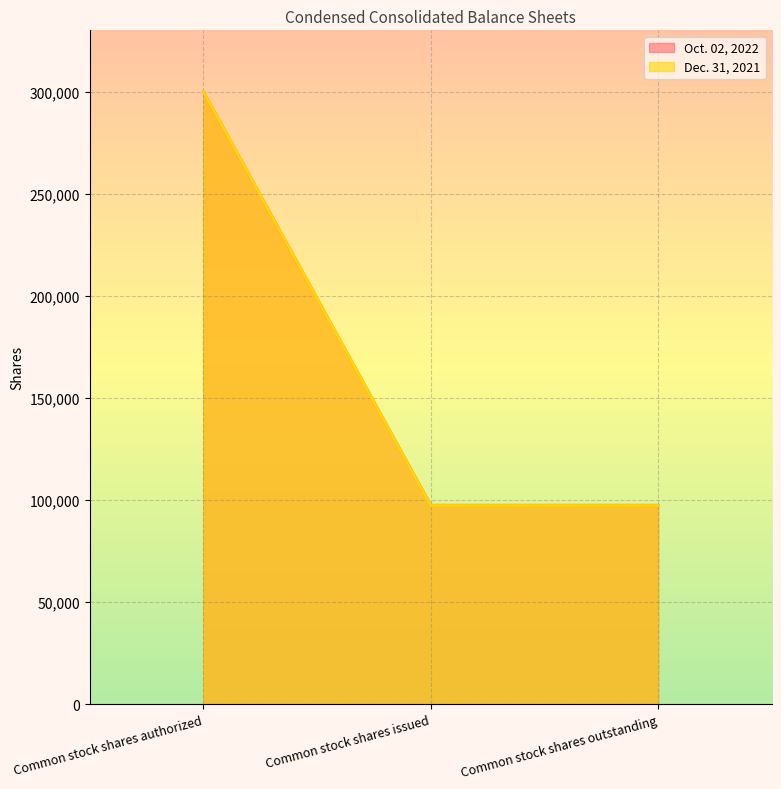

At Common stock shares outstanding, list the series in order from largest to smallest.

Oct. 02, 2022, Dec. 31, 2021